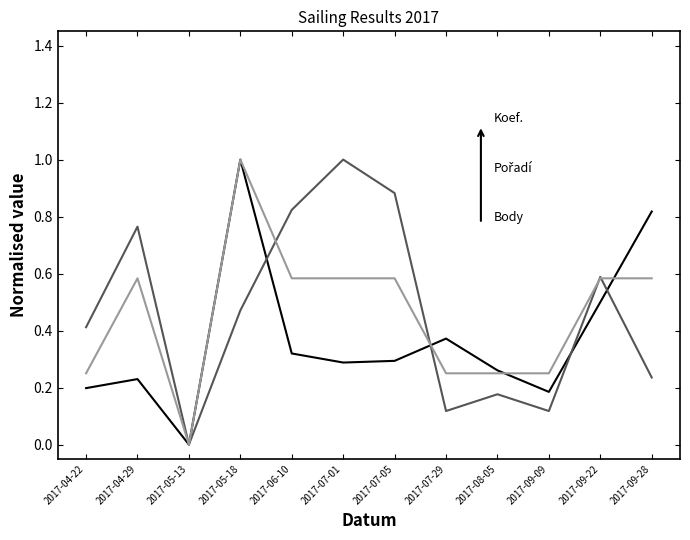

What is the spread (max minus min) of values at 2017-07-01?

0.7